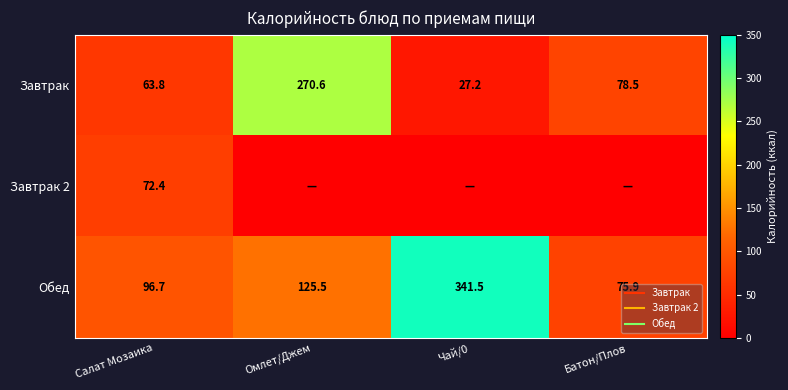

At which category is the sum across all series the highest?

Омлет/Джем